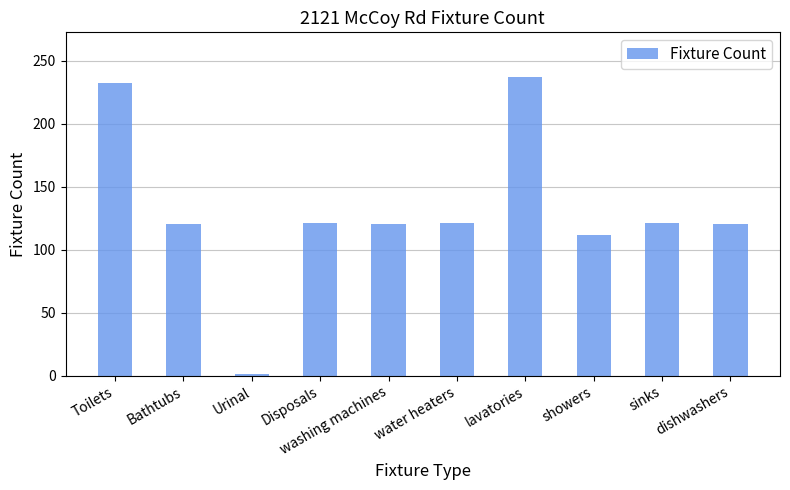

What is the maximum value shown in the chart?

237